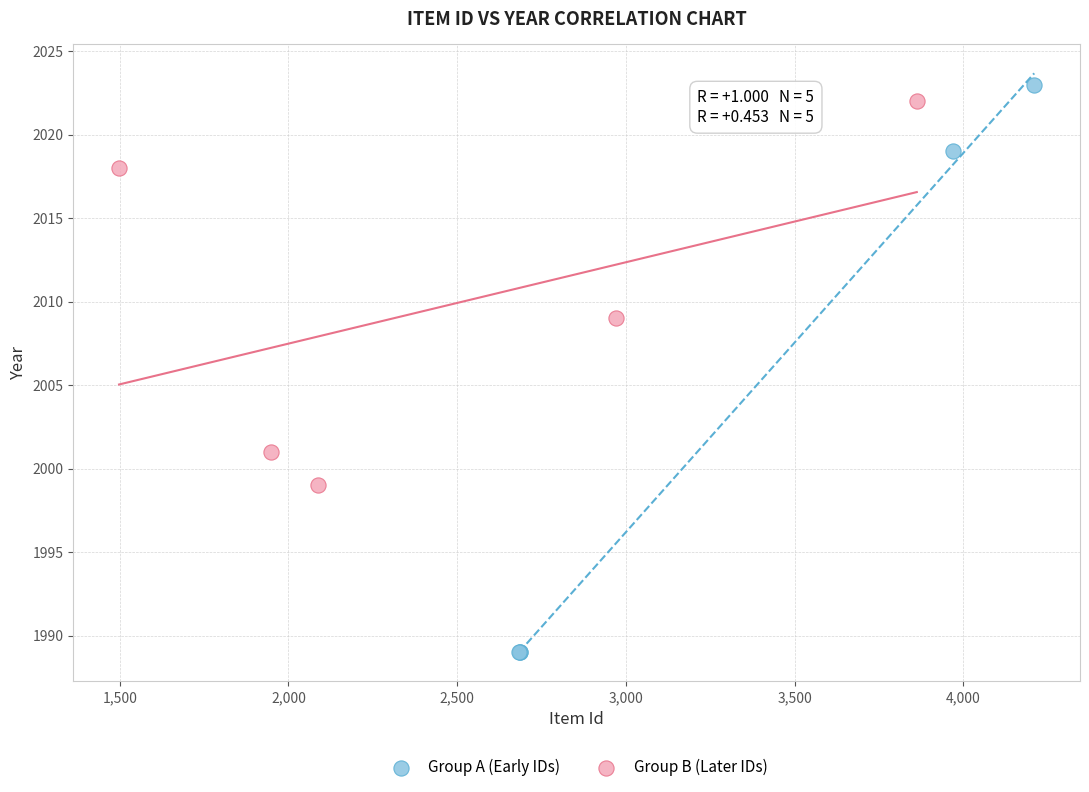

What are all the series names shown in the legend?

Group A (Early IDs), Group B (Later IDs)